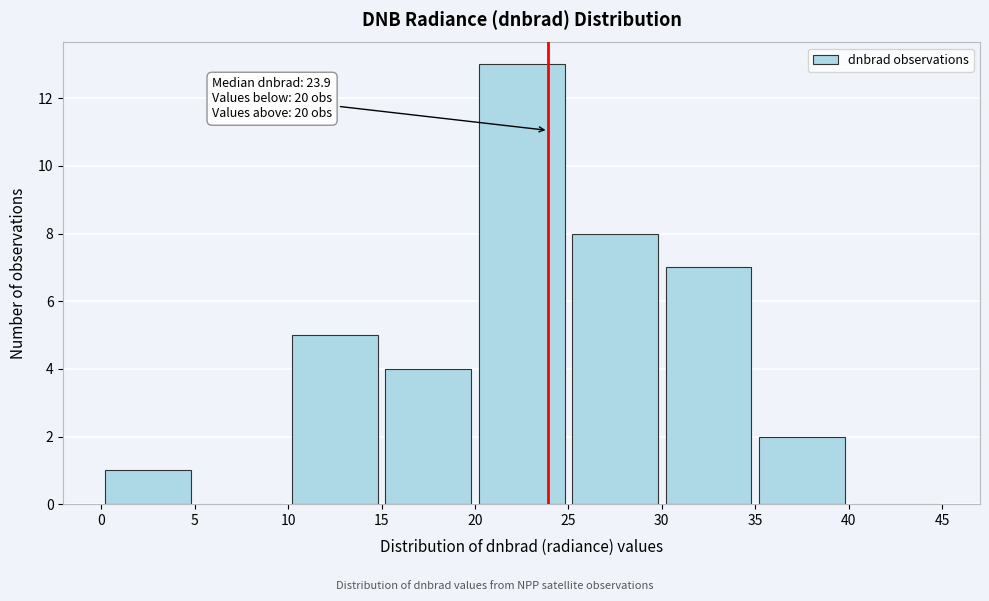

Over which range of the x-axis is the bar tallest?

20 to 25